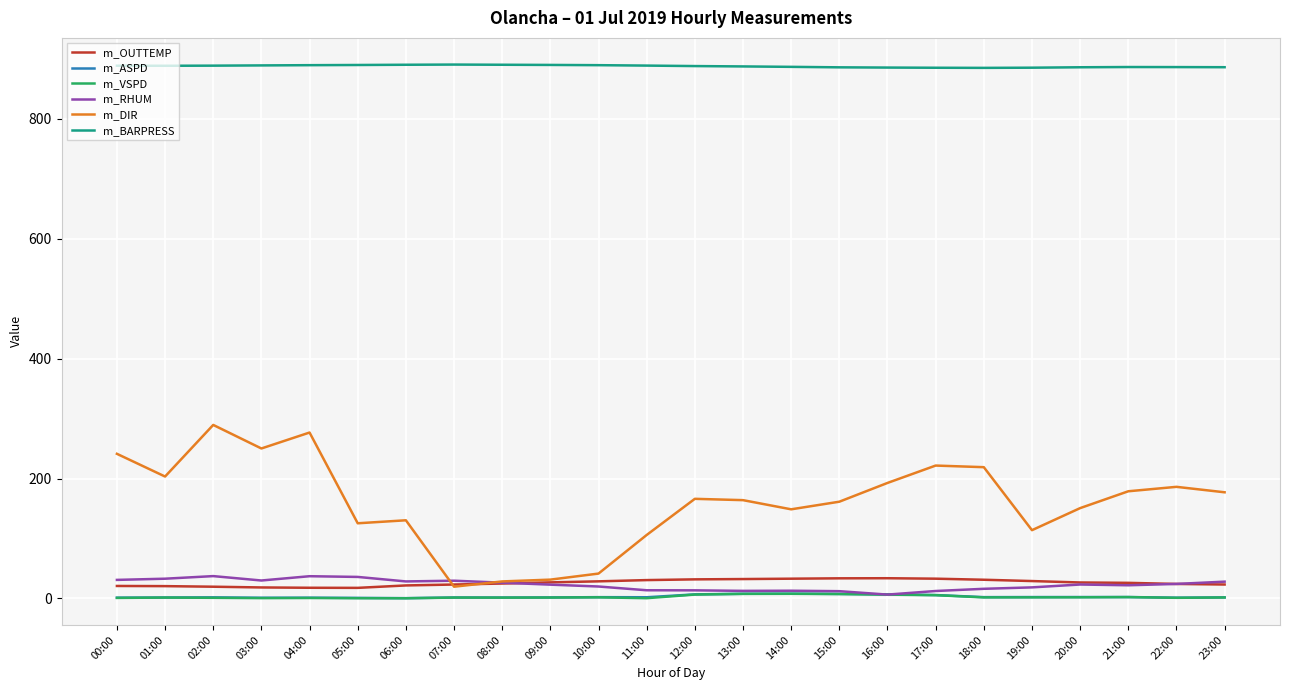

What is the highest value of the m_OUTTEMP series?

33.7